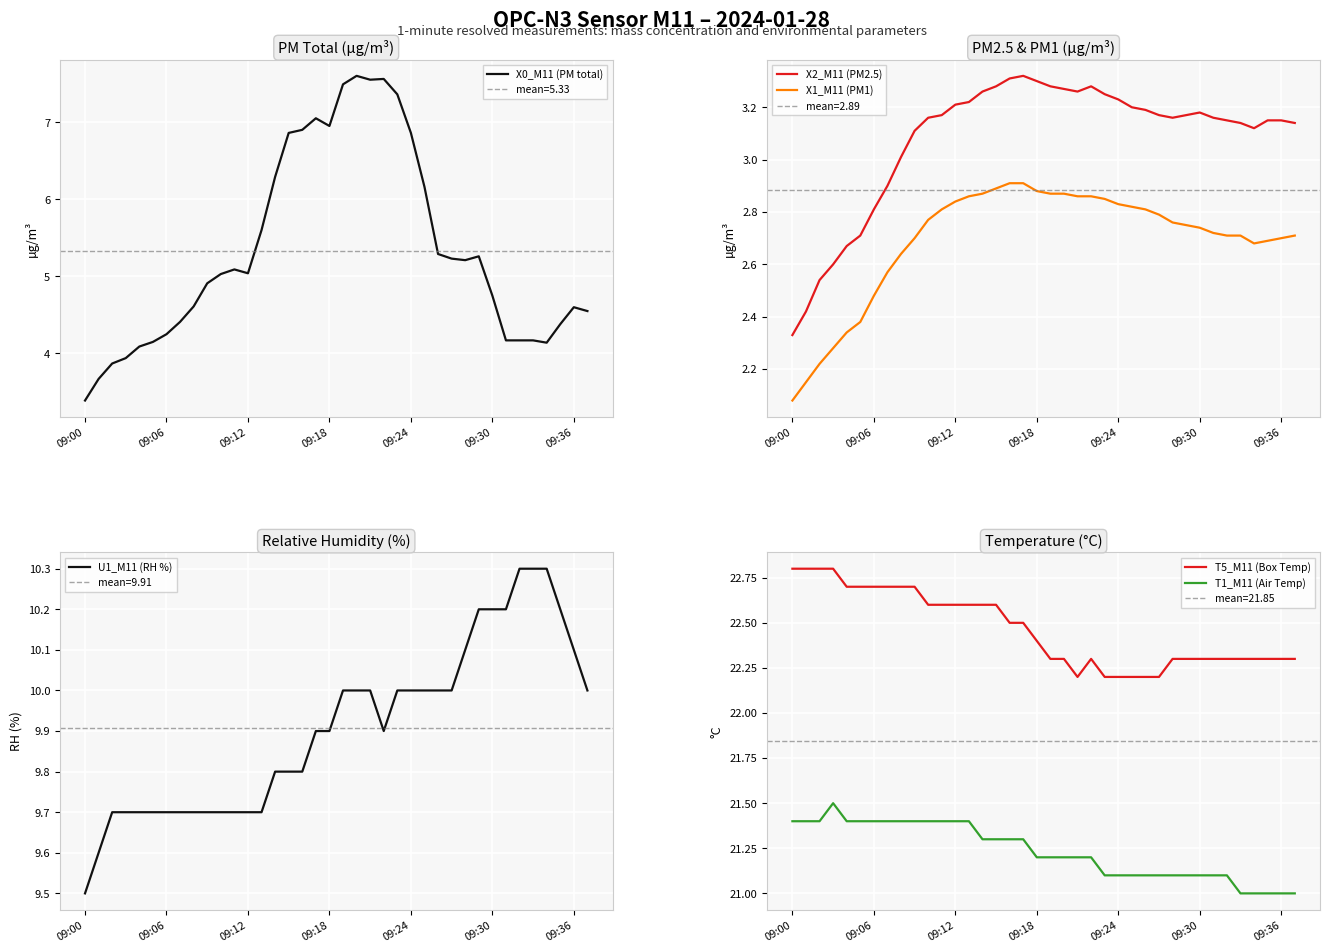

The value of U1_M11 (RH %) at 32 is 2.5. True or false?

False